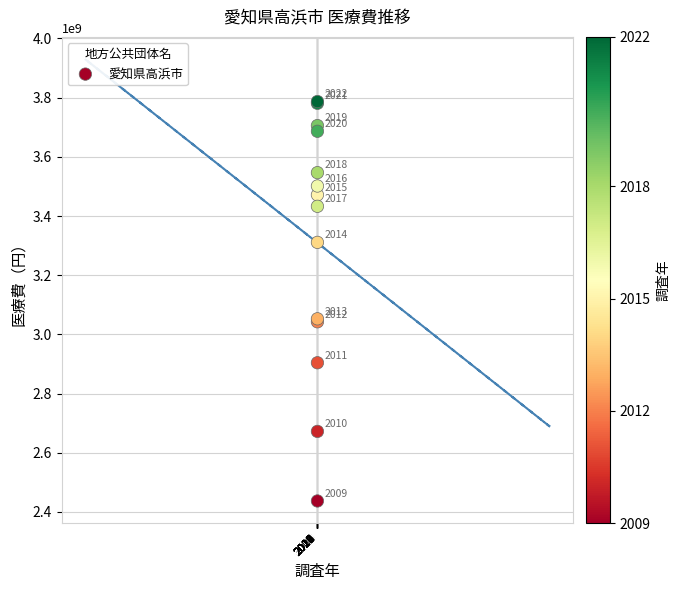

What Y value in the scatter plot is closest to 3111972426?

3052670927